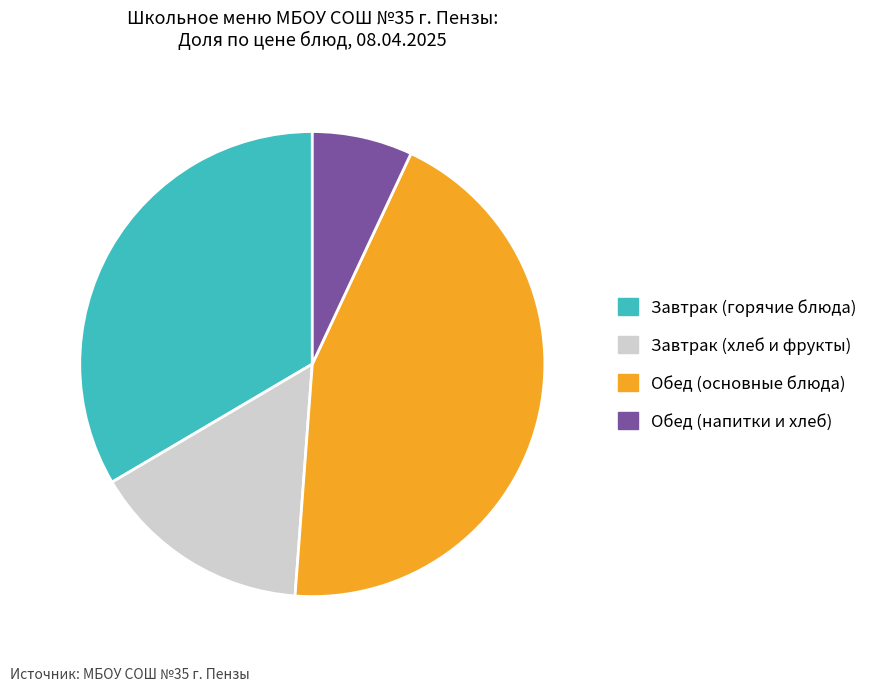

How many slices are in this pie chart?

4